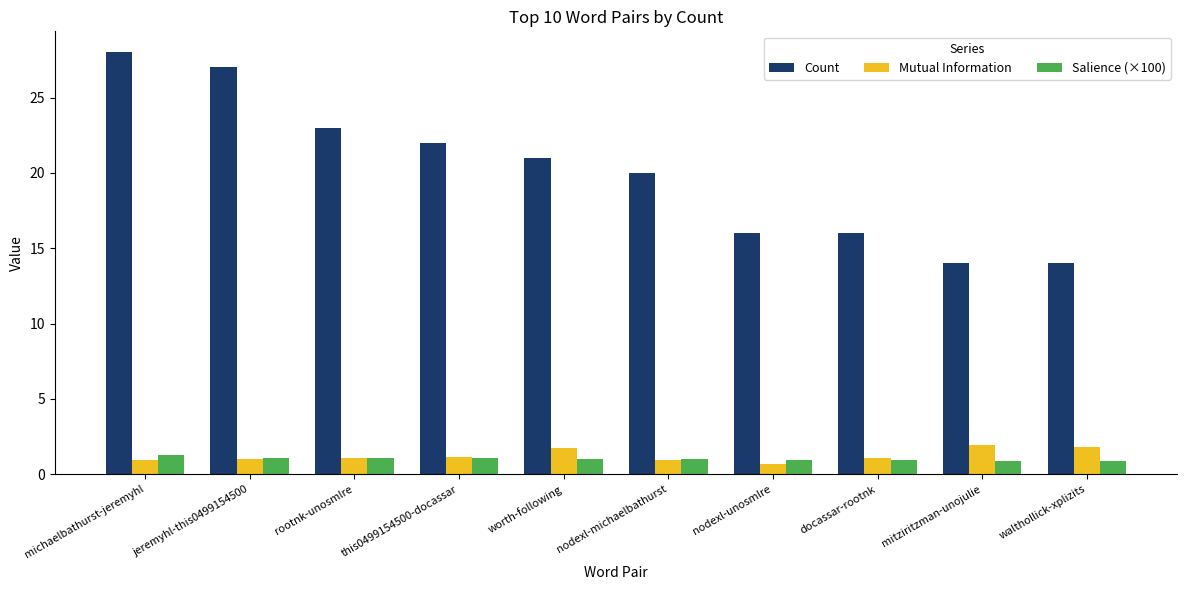

What is the spread (max minus min) of values at nodexl-michaelbathurst?

19.0